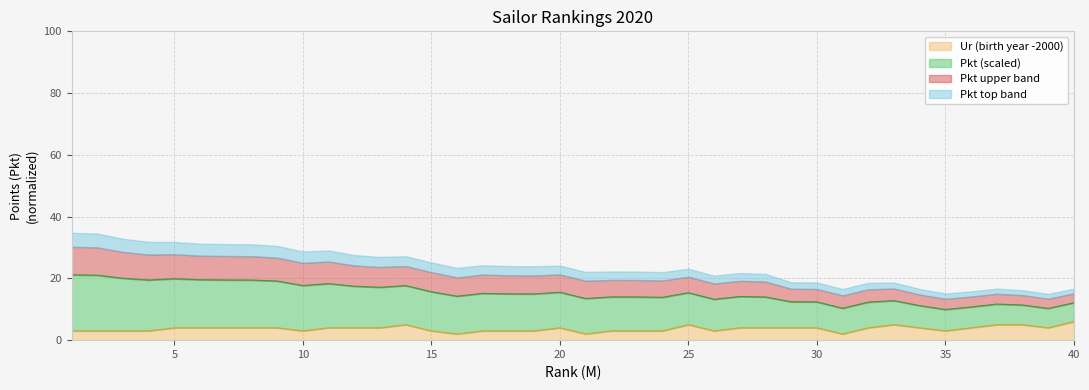

True or false: the data shows 4 at 11.

True